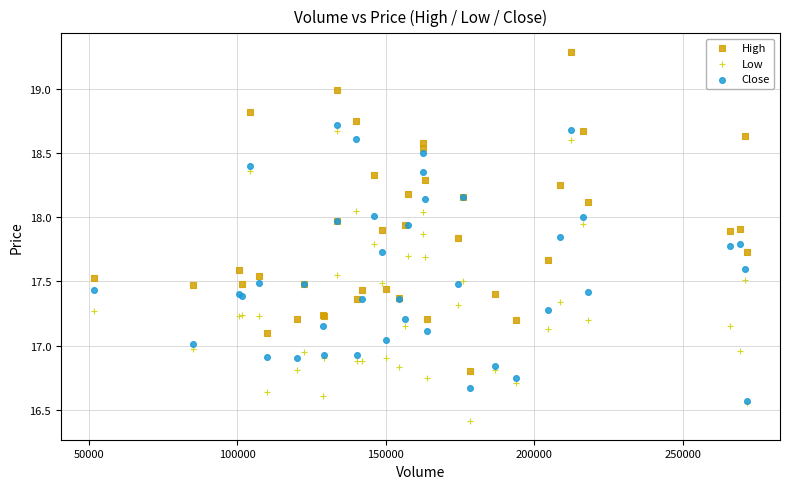

What are all the series names shown in the legend?

High, Low, Close